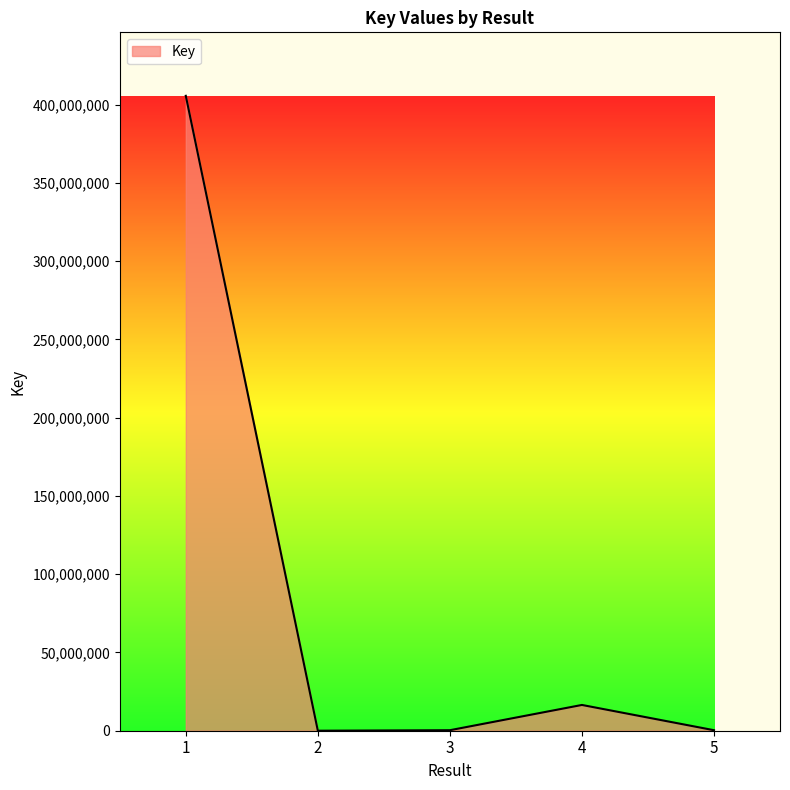

How many values are below 330584?

2